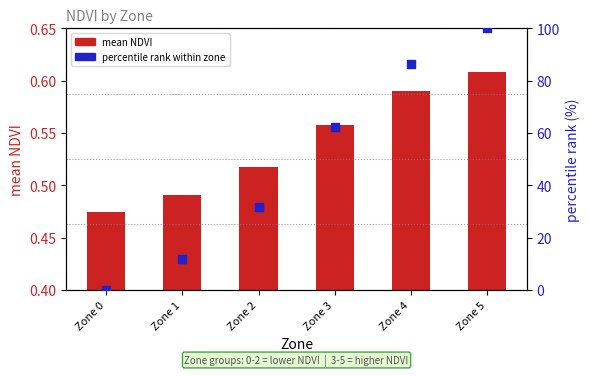

At how many categories does at least one series exceed 21?

4